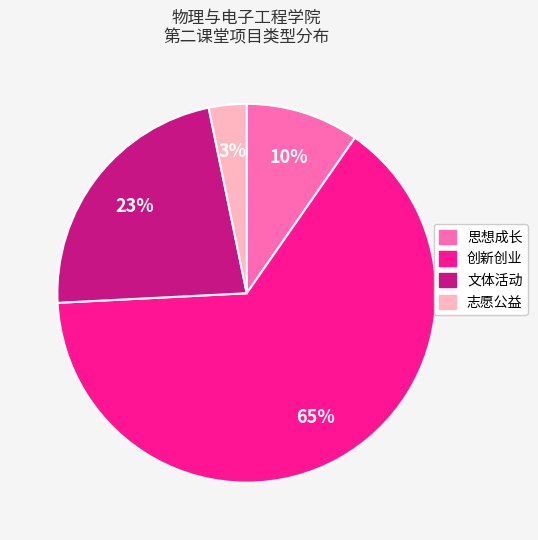

Which has a higher value, 志愿公益 or 创新创业?

创新创业